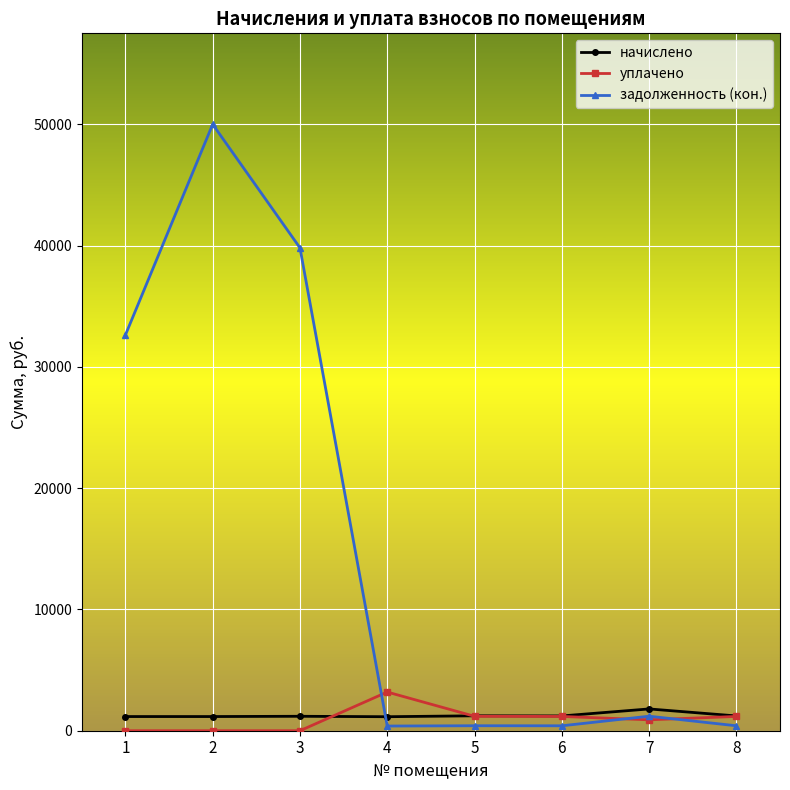

At 1, list the series in order from smallest to largest.

уплачено, начислено, задолженность (кон.)